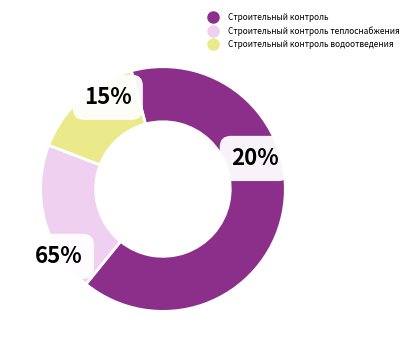

How many segments does this pie chart have?

3